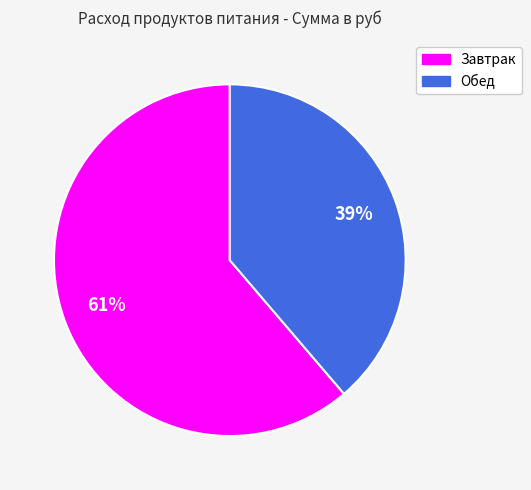

Does any single category account for the majority?

Yes